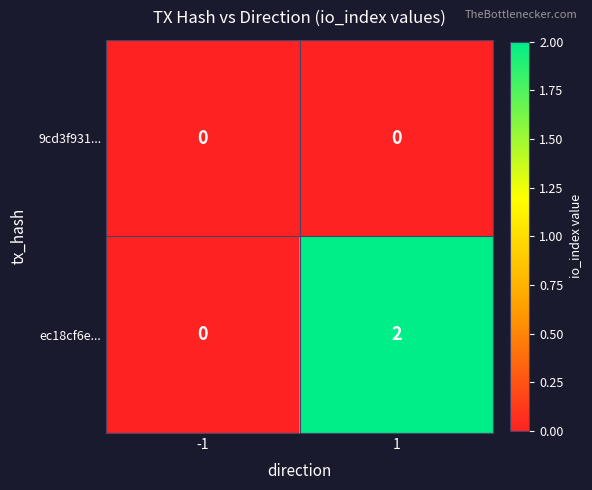

Is the value of 9cd3f931... at -1 greater than the value of ec18cf6e... at 1?

No